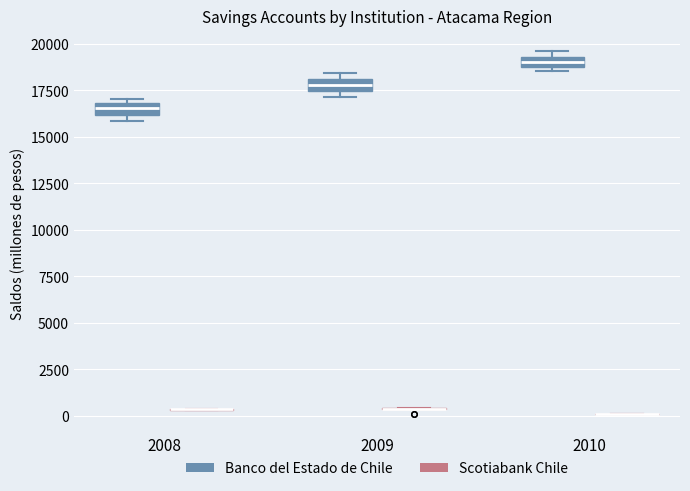

Where is the upper edge of the box for 2010 (Banco del Estado de Chile) on the y-axis? The values are not printed on the chart, so give them approximately, as read against the axis.

19500